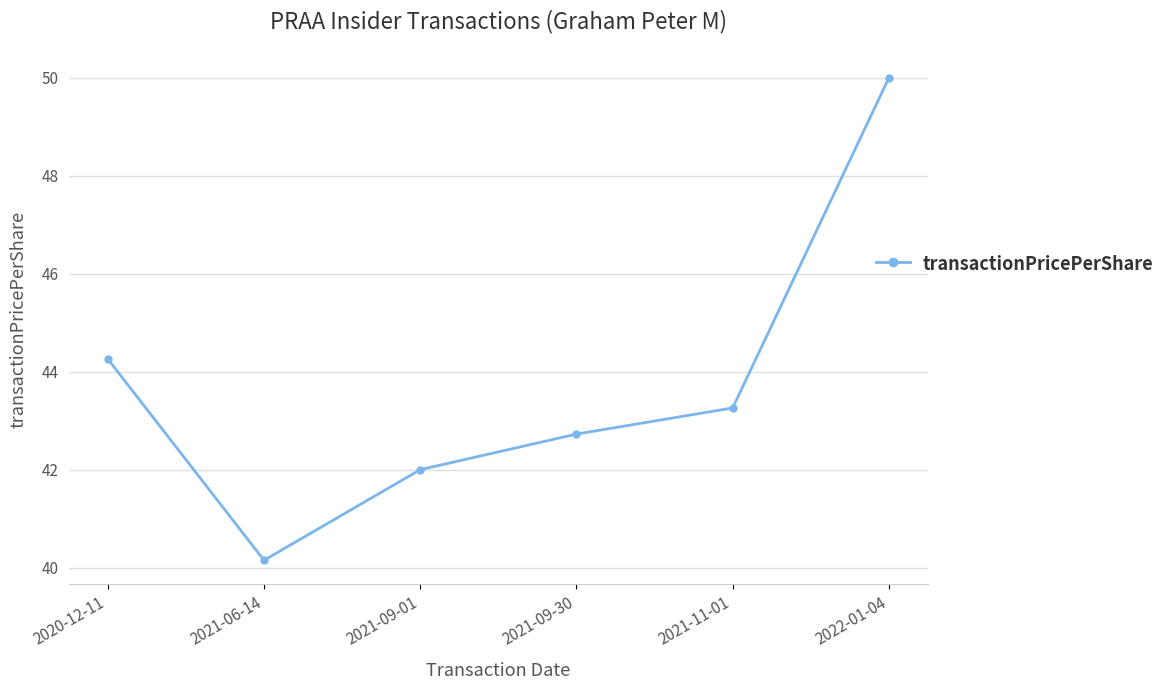

What is the sum of all values?

262.4